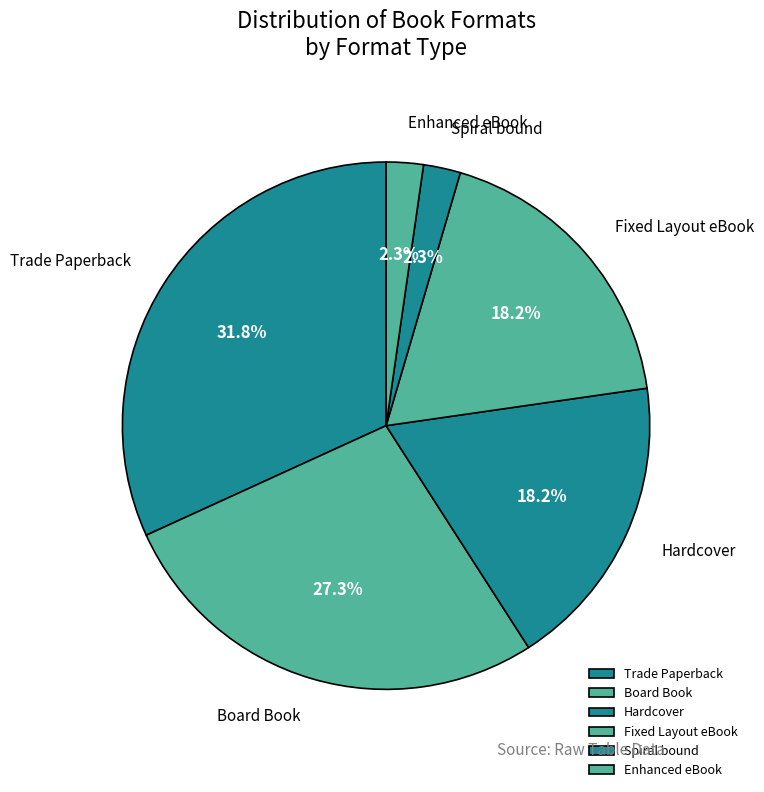

Combined, do Hardcover and Enhanced eBook account for over 50%?

No